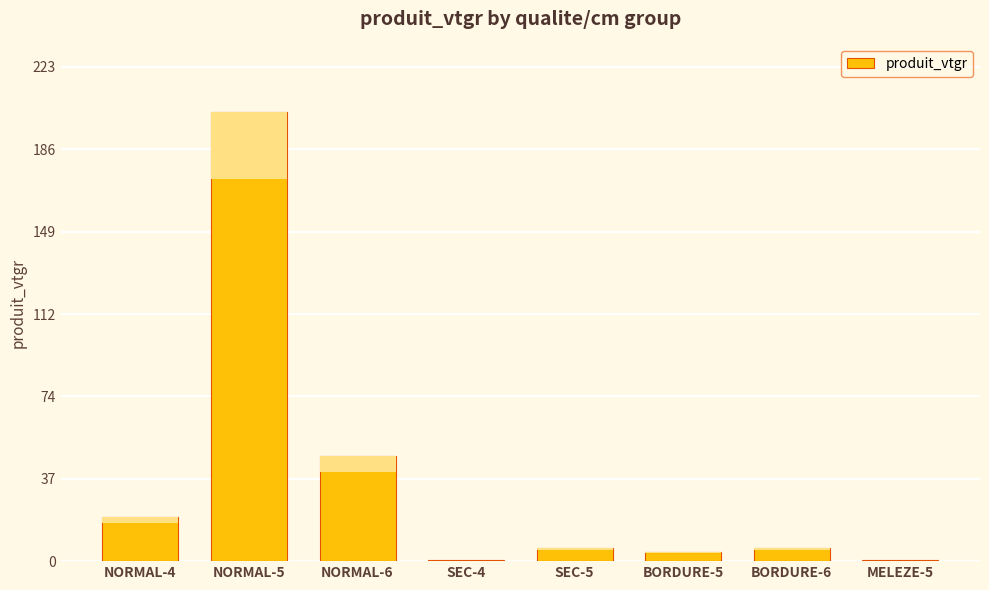

How many bars are there in total?

8